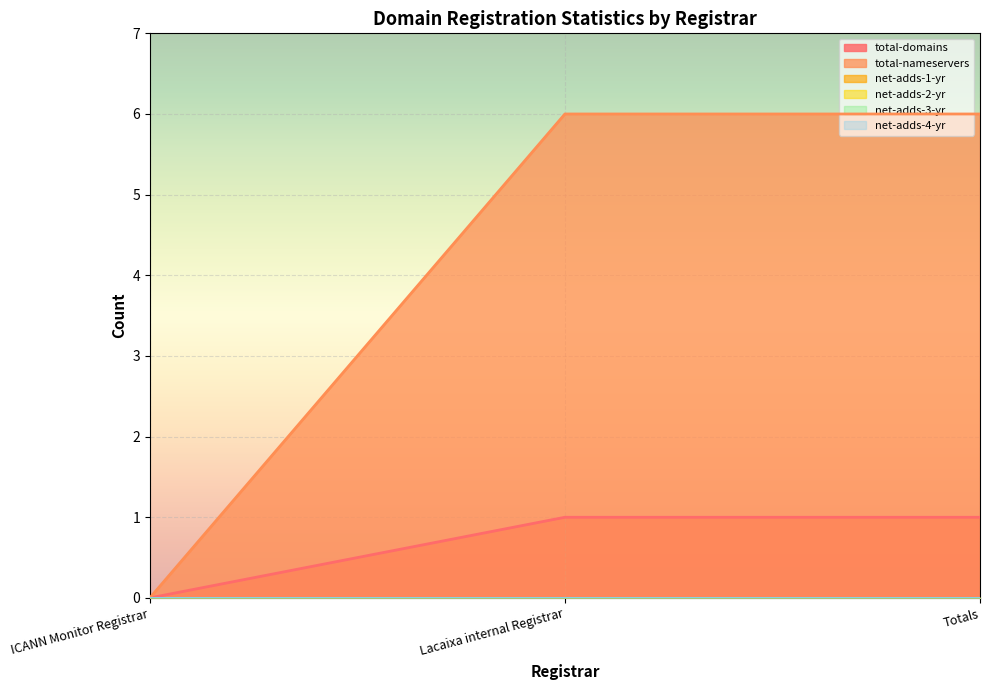

What are all the series names shown in the legend?

total-domains, total-nameservers, net-adds-1-yr, net-adds-2-yr, net-adds-3-yr, net-adds-4-yr